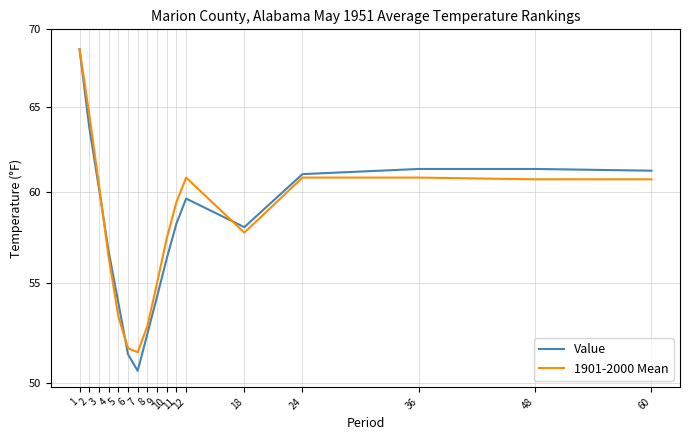

Which has a higher value, 9 or 36?

36